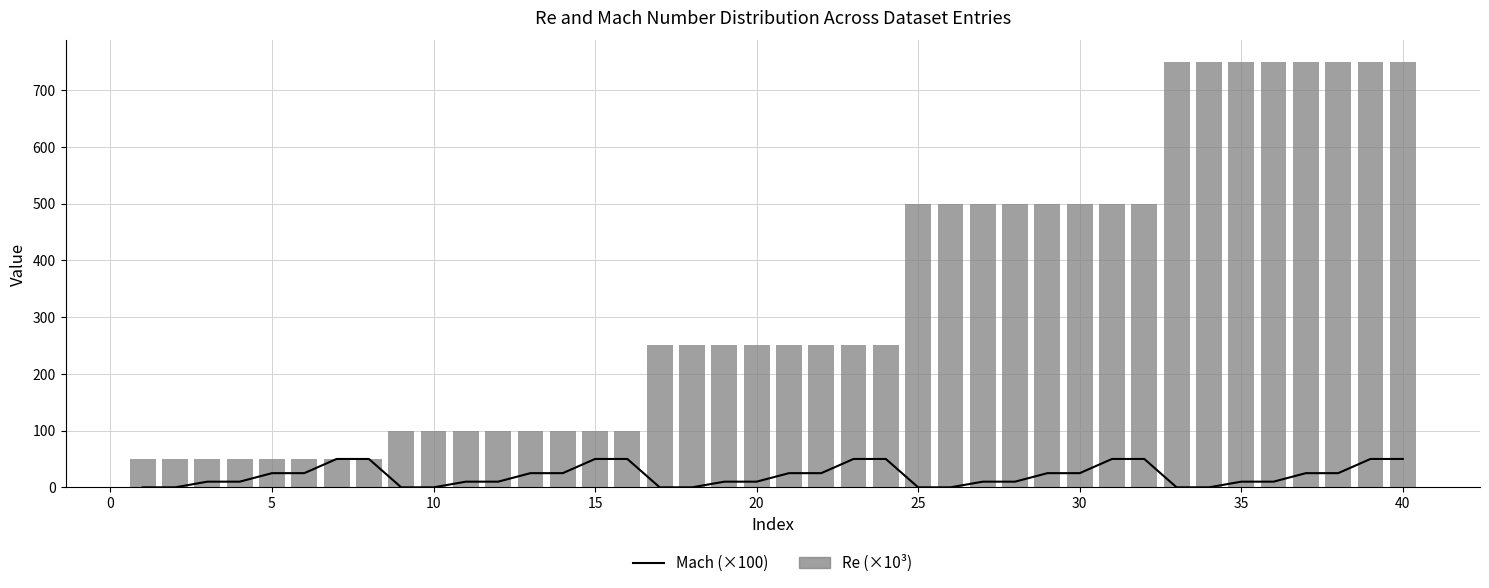

How many values in the Re (×10³) series are below 250?

16